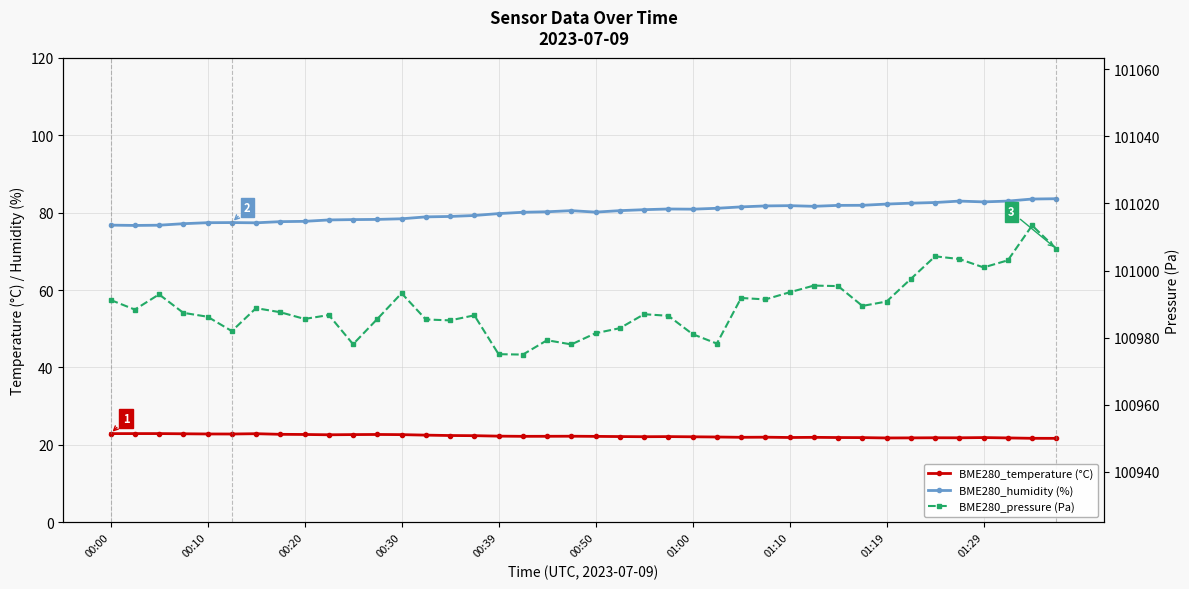

Reading right to left, list all the values displayed in this chart.

BME280_temperature (°C): 21.7	21.7	21.8	21.9	21.8	21.9	21.8	21.8	21.9	21.9	22.0	21.9	22.0	22.0	22.1	22.1	22.1	22.1	22.2	22.2	22.2	22.2	22.2	22.3	22.4	22.4	22.5	22.7	22.7	22.7	22.6	22.7	22.7	22.9	22.8	22.8	22.9	22.9	22.9	22.9
BME280_humidity (%): 83.6	83.5	83.0	82.8	83.0	82.6	82.4	82.2	81.9	81.9	81.6	81.8	81.7	81.5	81.1	80.9	80.9	80.8	80.5	80.1	80.5	80.2	80.1	79.7	79.2	79.0	78.9	78.4	78.2	78.2	78.1	77.7	77.7	77.4	77.4	77.4	77.1	76.7	76.7	76.8
BME280_pressure (Pa): 101006.5	101013.4	101003.1	101000.9	101003.4	101004.2	100997.5	100990.8	100989.5	100995.4	100995.5	100993.5	100991.4	100991.8	100978.2	100981.1	100986.5	100987.0	100982.8	100981.3	100978.0	100979.2	100975.0	100975.1	100986.7	100985.2	100985.4	100993.2	100985.6	100978.1	100986.8	100985.6	100987.6	100988.8	100982.0	100986.2	100987.4	100992.9	100988.4	100991.2